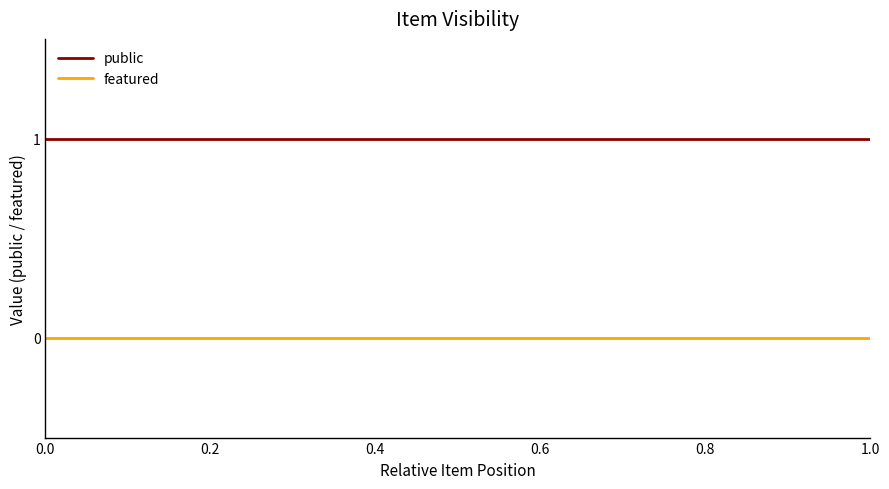

What are all the series names shown in the legend?

public, featured